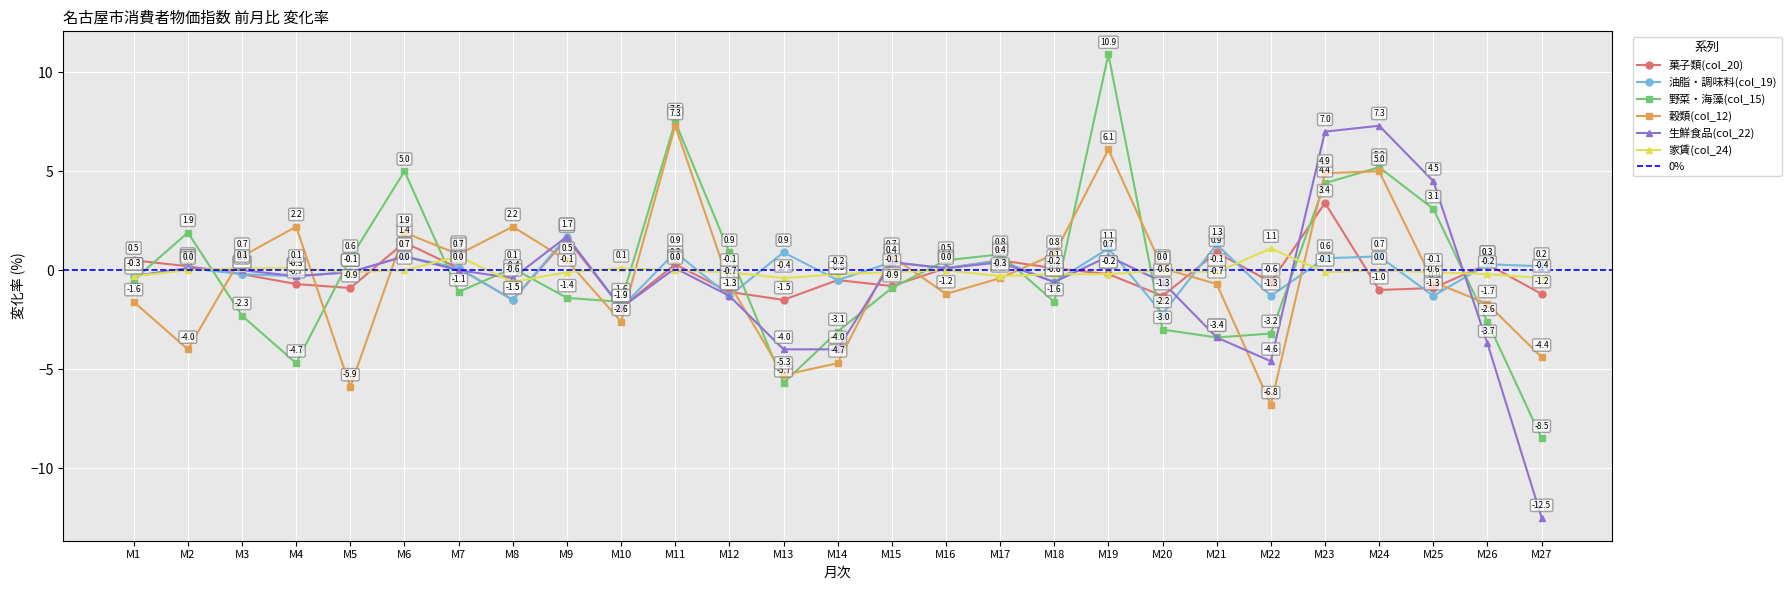

Is the value of 家賃(col_24) at M23 greater than the value of 生鮮食品(col_22) at M10?

Yes